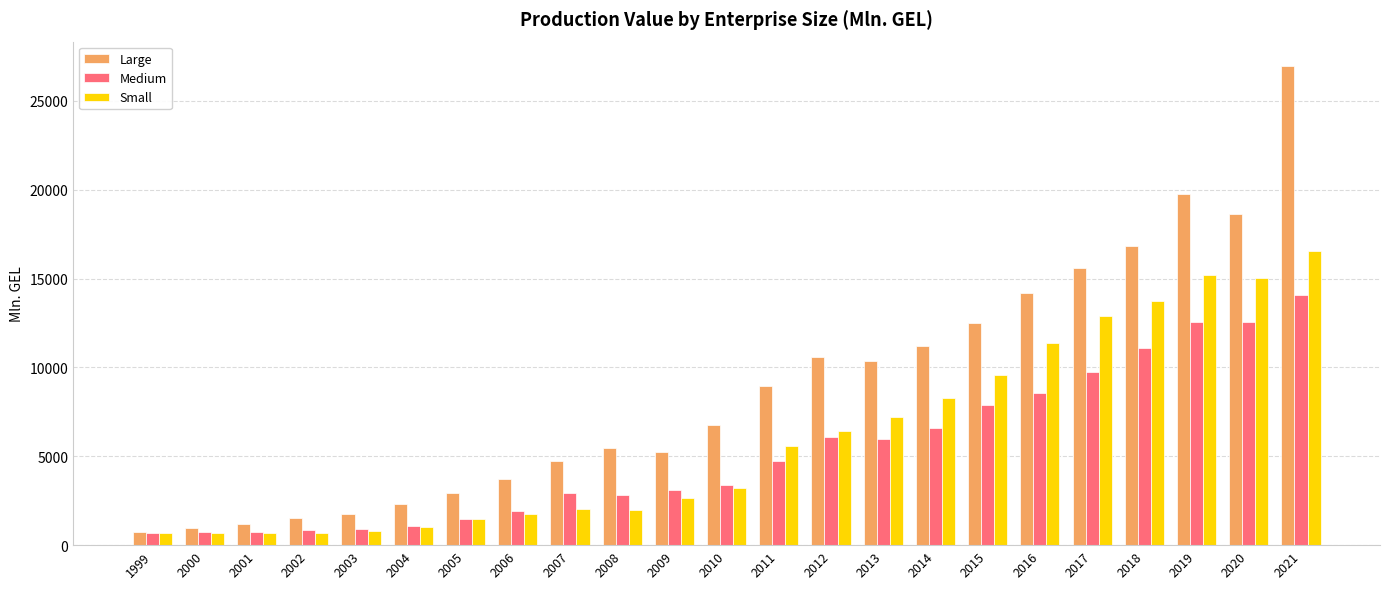

What is the approximate value of Medium at 2018?

11082.5